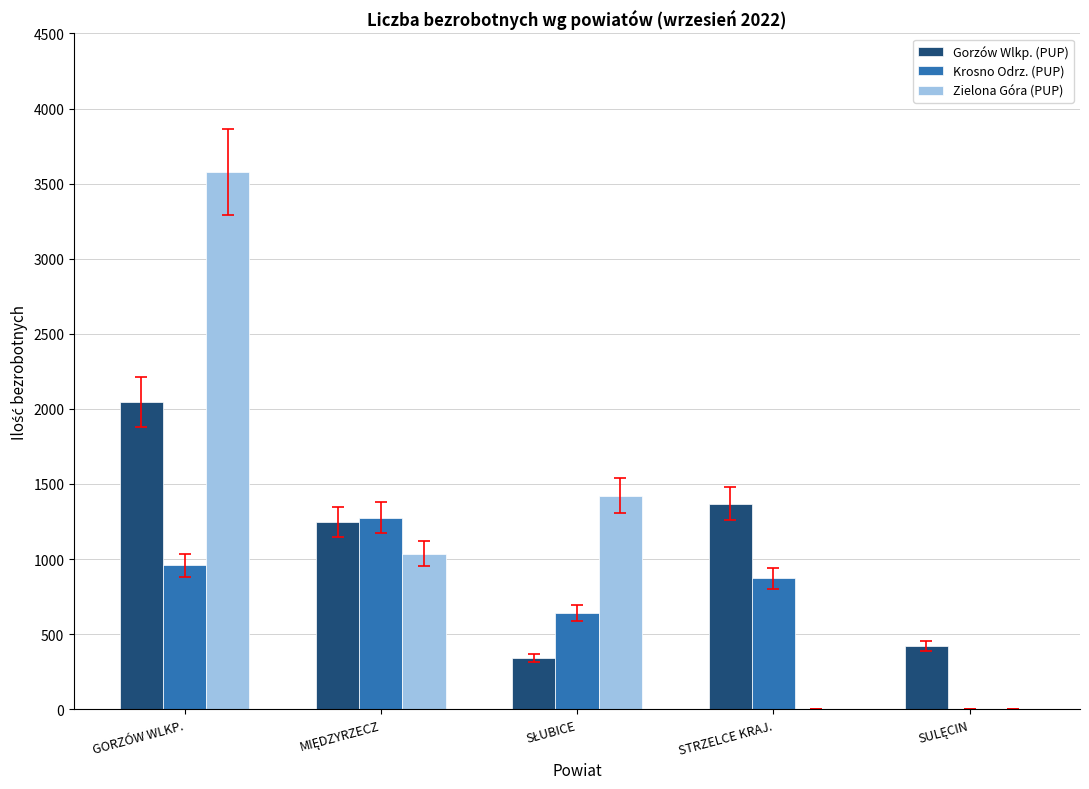

What are all the series names shown in the legend?

Gorzów Wlkp. (PUP), Krosno Odrz. (PUP), Zielona Góra (PUP)